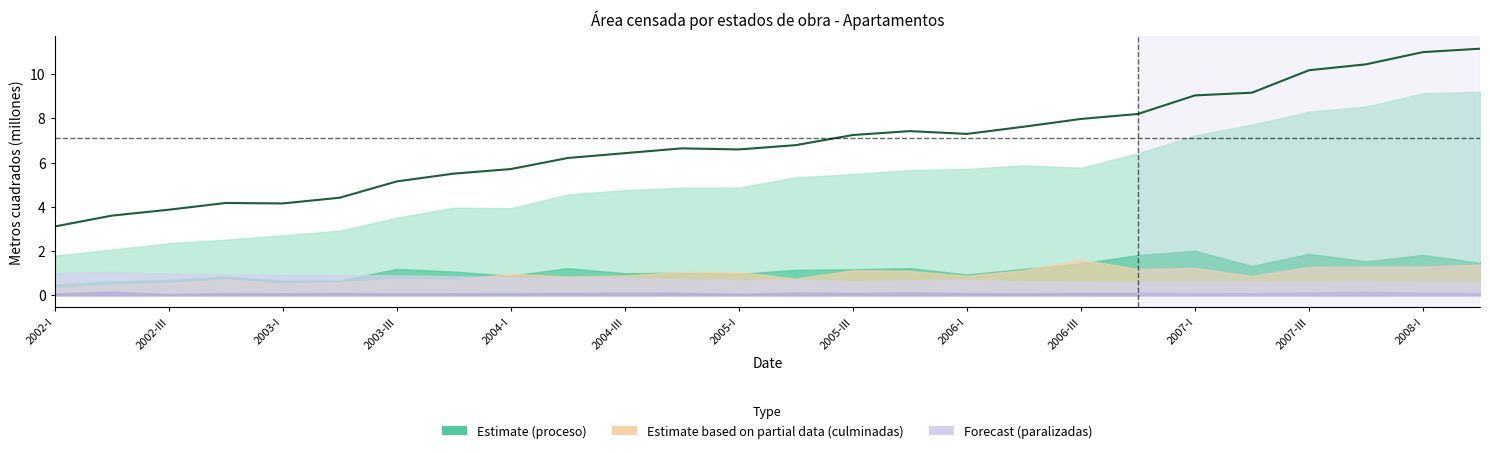

The value at 15 is 7.4. True or false?

True